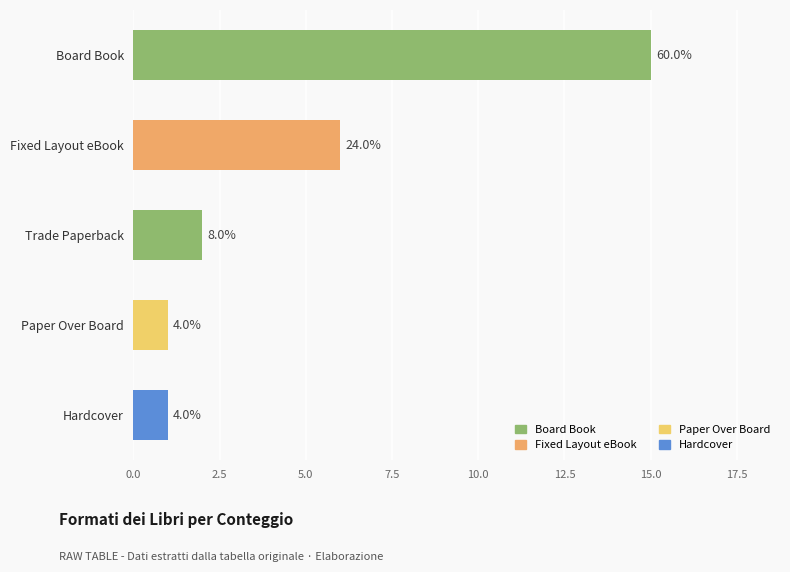

What value does the data have at Fixed Layout eBook, to the nearest 10?

10